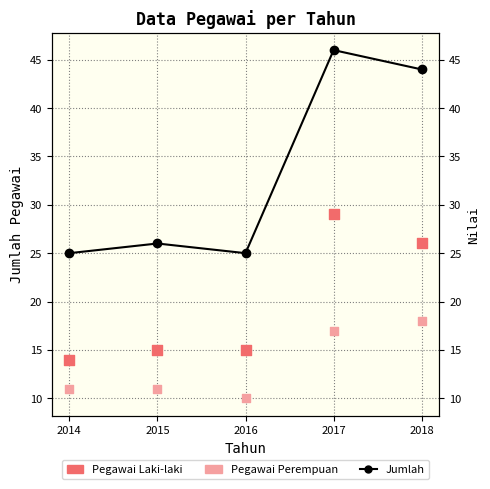

At how many categories does at least one series exceed 40?

2